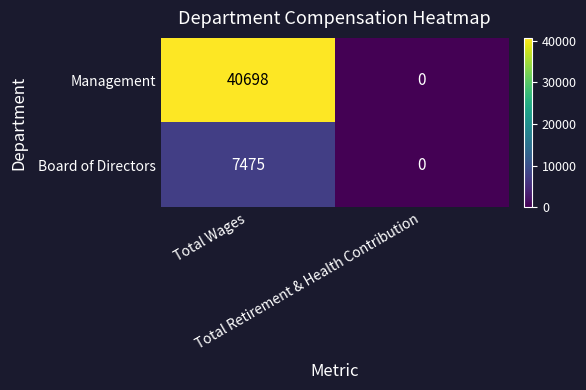

Which series has the largest total across all categories?

Management